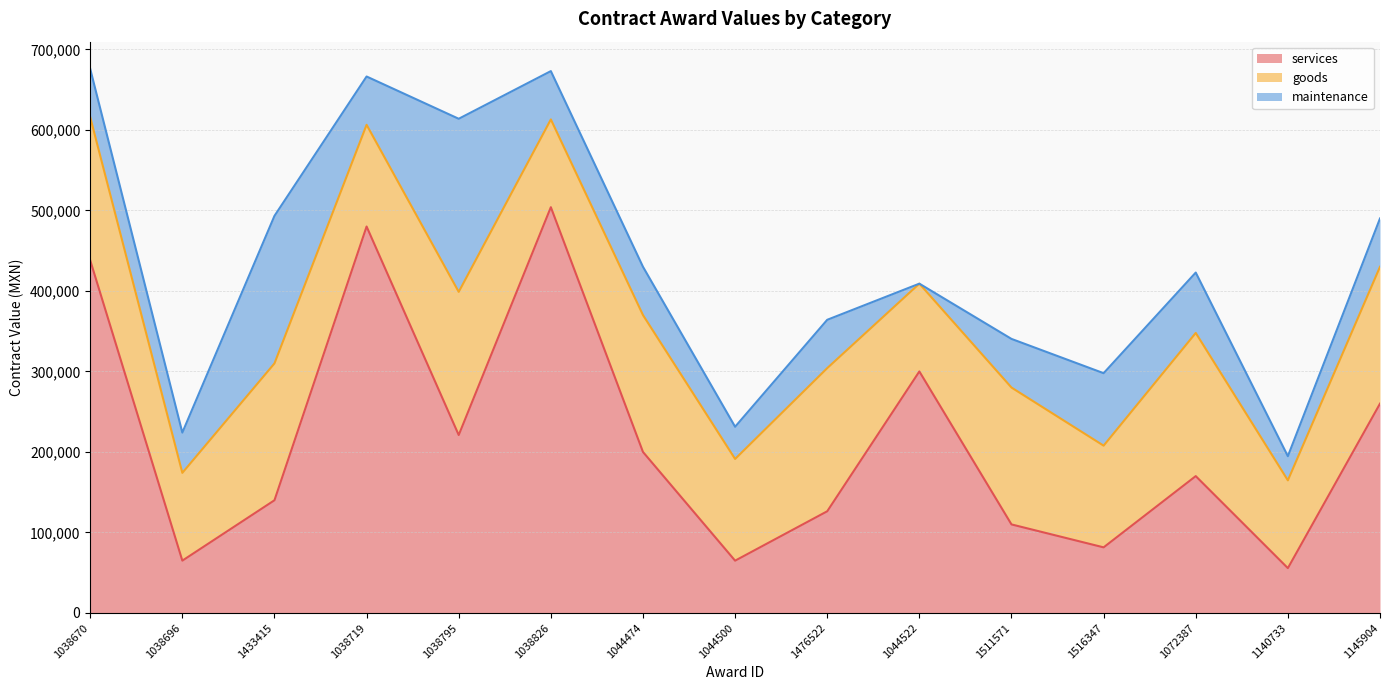

What are all the series names shown in the legend?

services, goods, maintenance